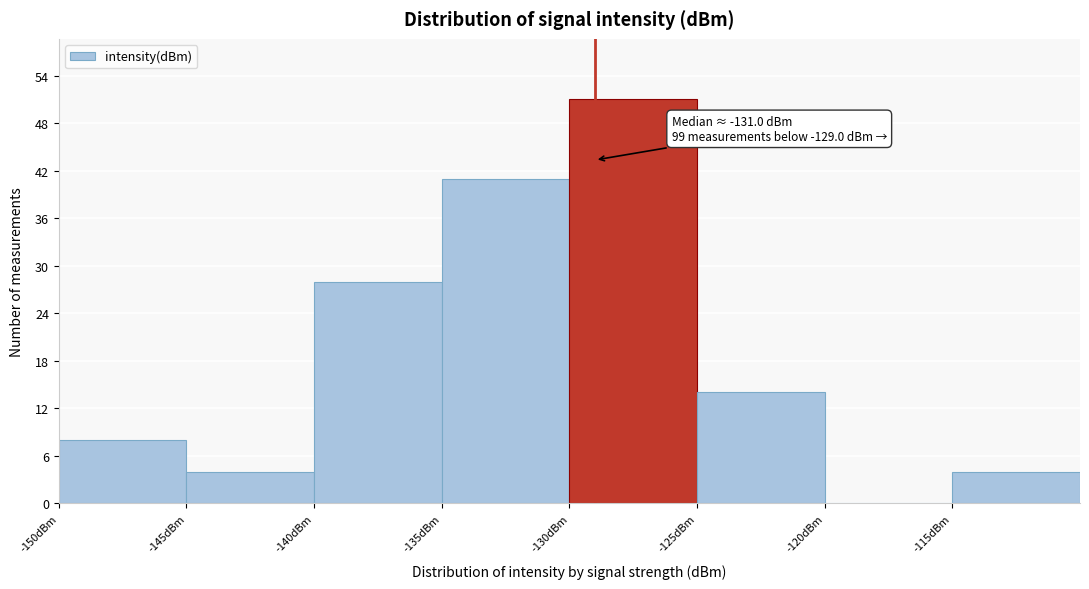

Over which range of the x-axis is the bar tallest?

-130 to -125